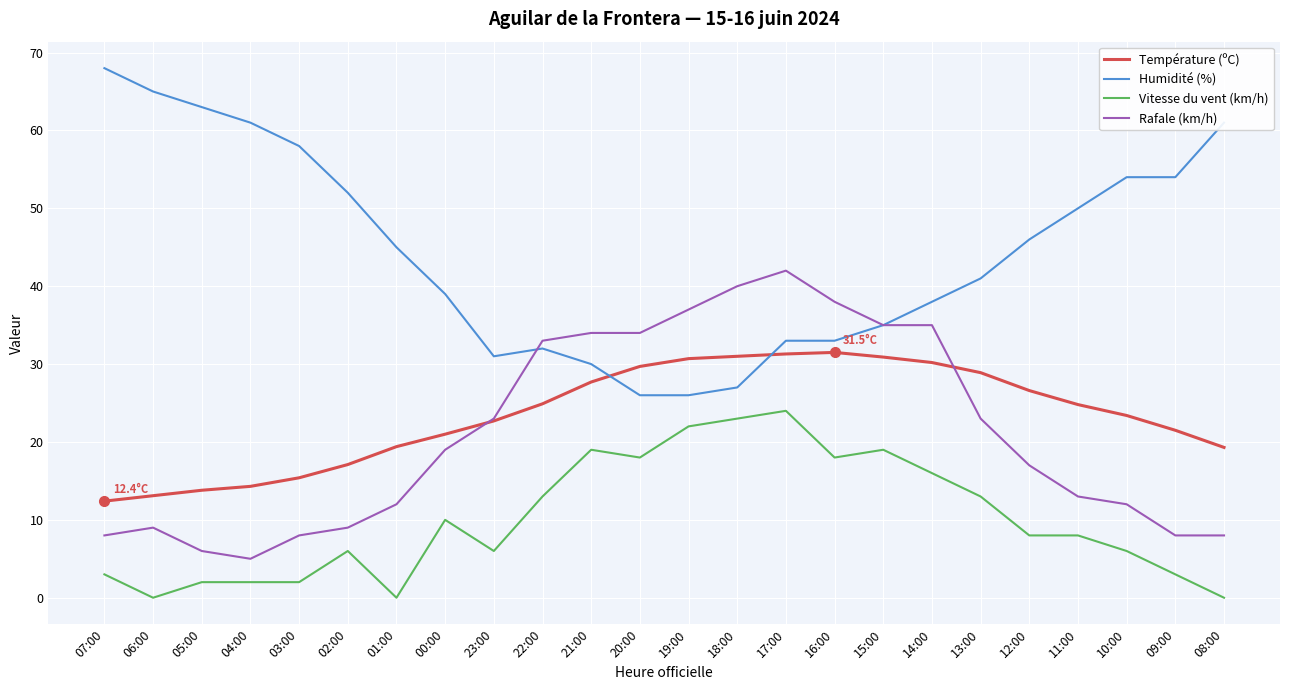

Is it true that Humidité (%) equals 30.8 at 06:00?

False